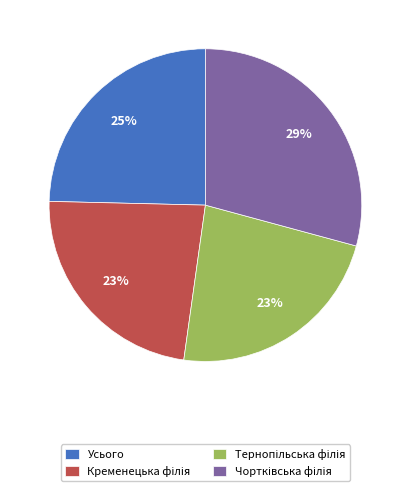

Is Усього the majority of the pie?

No